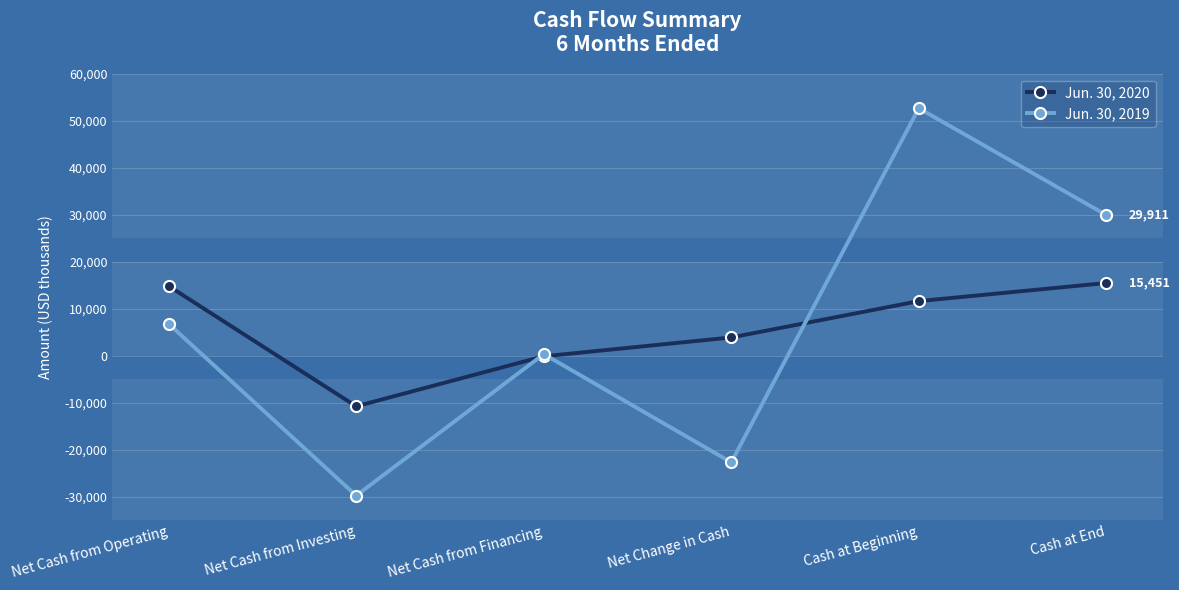

Which category has the lowest value in the Jun. 30, 2020 series?

Net Cash from Investing